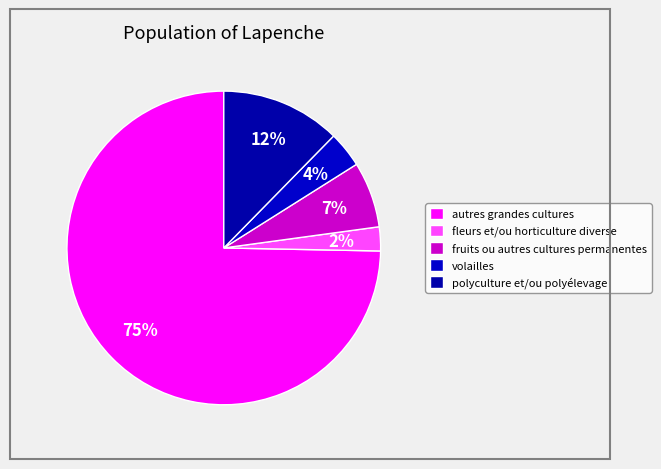

How many slices are in this pie chart?

5